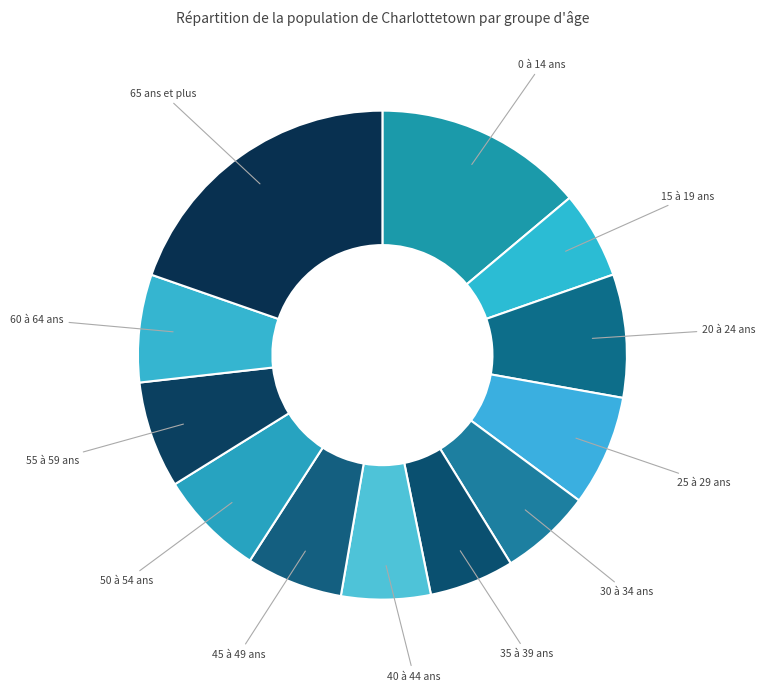

Count the number of slices in the pie.

12